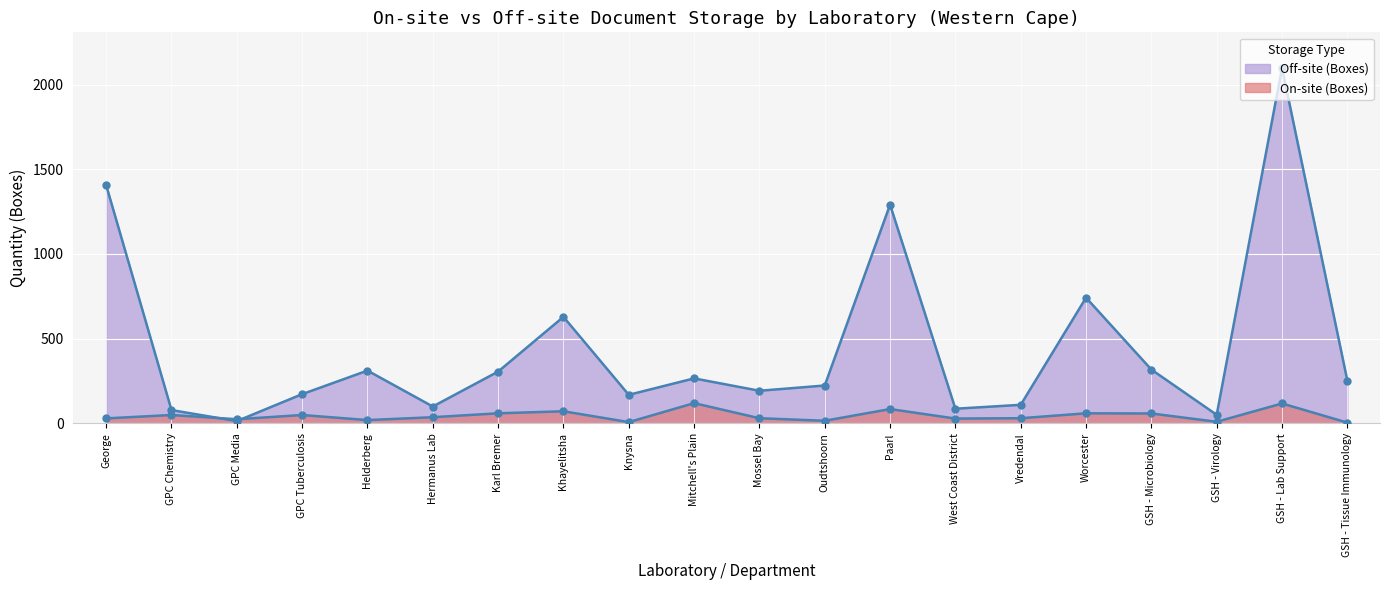

How many intersections are there between On-site (Boxes) and Off-site (Boxes)?

2